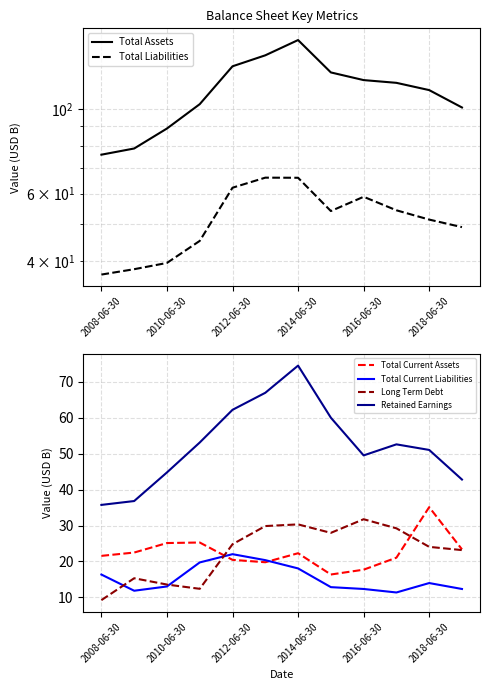

Which category has the highest value in the Total Current Assets series?

2018-06-30